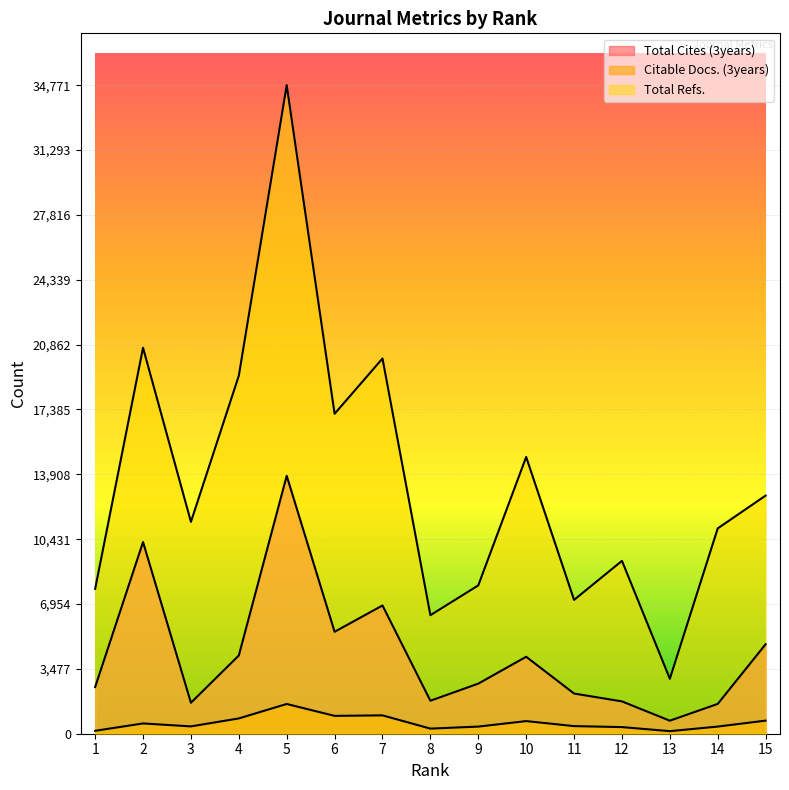

How many interior local peaks does the Total Cites (3years) series have?

4